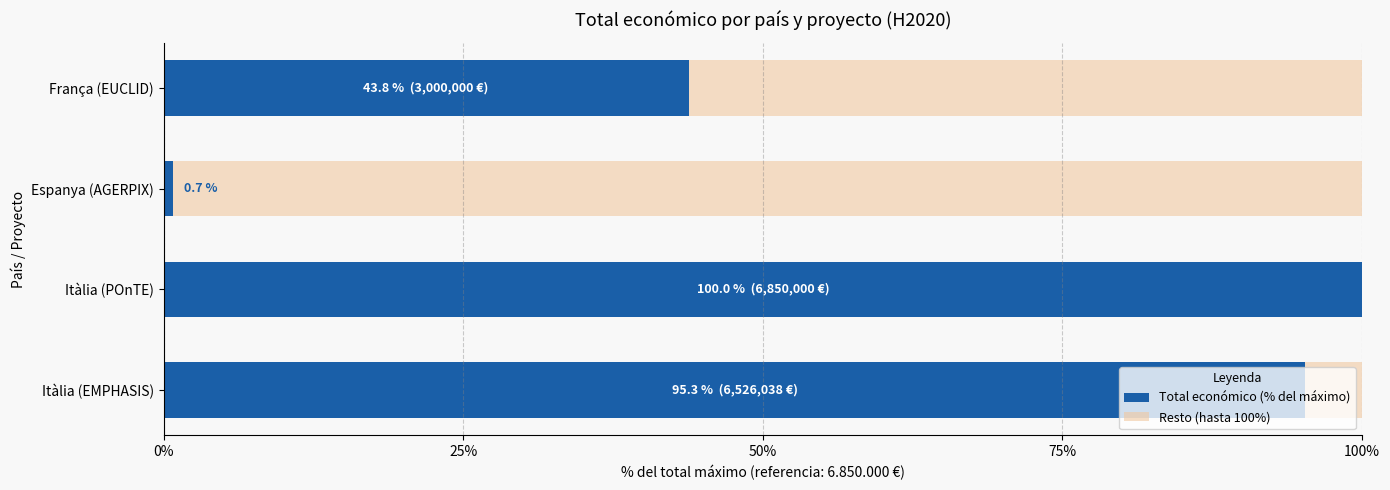

What are all the series names shown in the legend?

Total económico (% del máximo), Resto (hasta 100%)